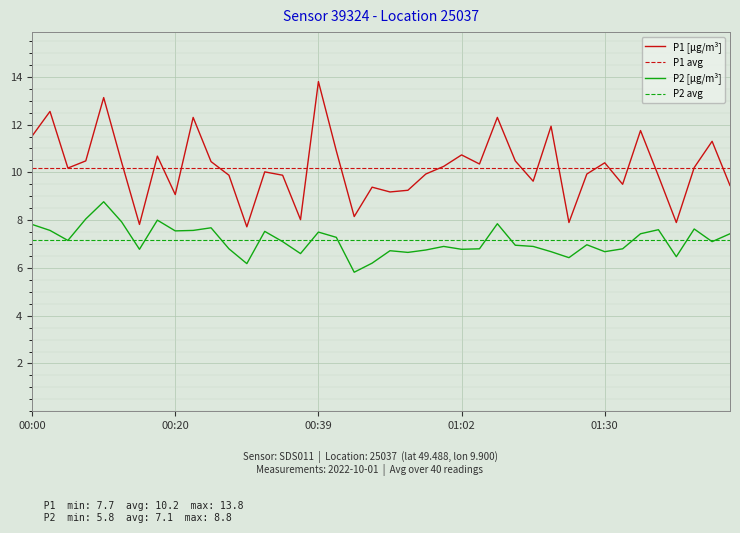

What position from the left is 00:57?

23